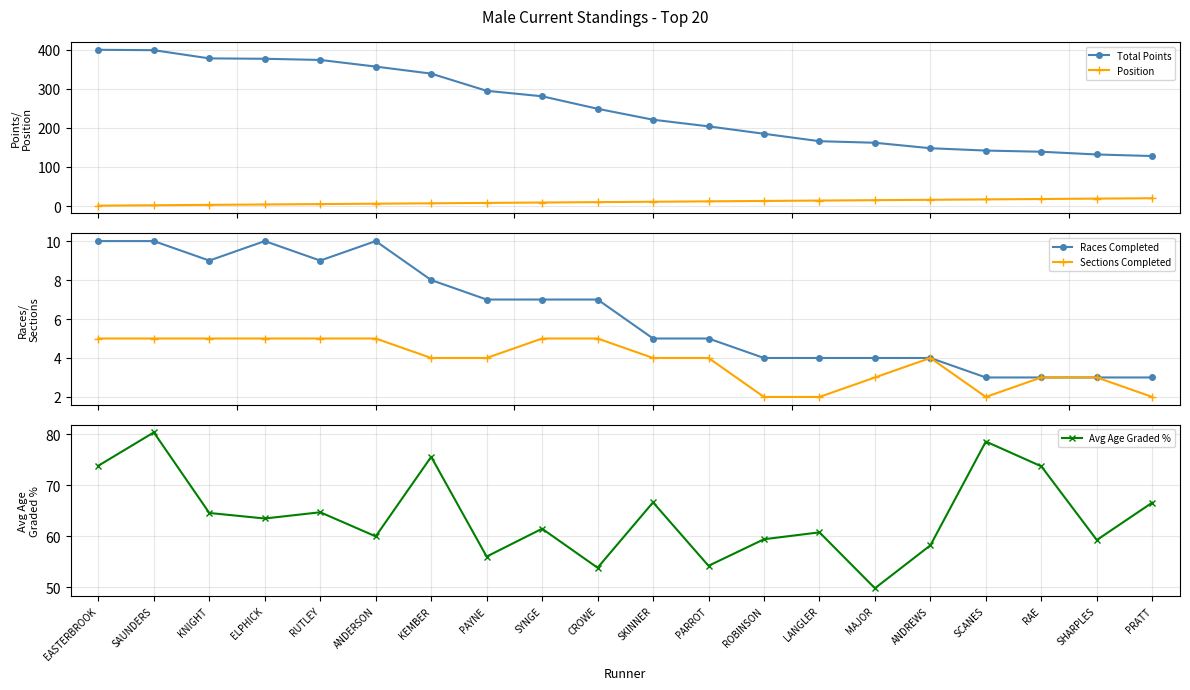

What position from the left is RUTLEY?

5